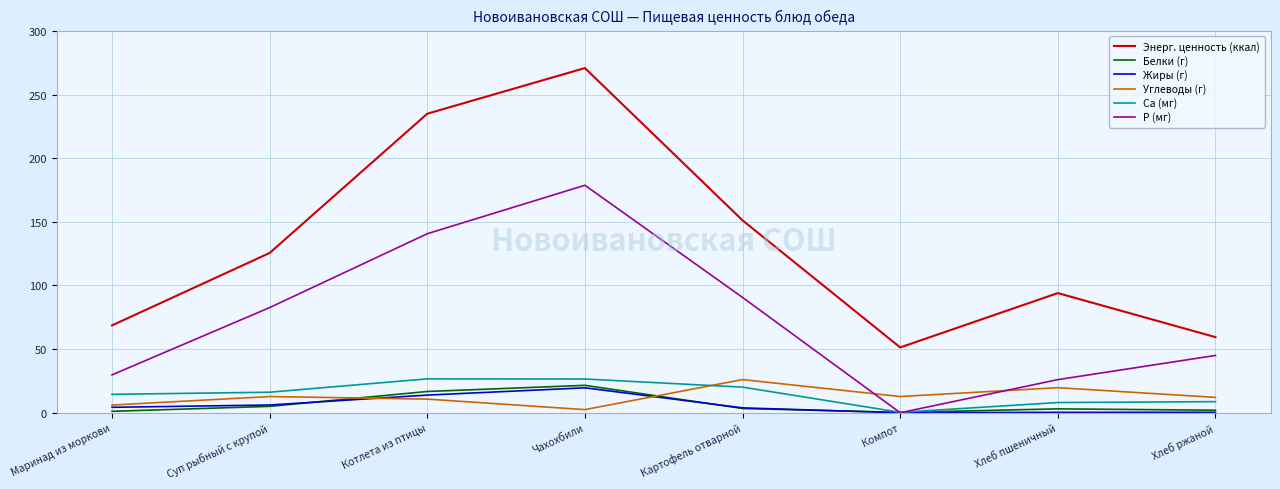

How many lines are shown in the chart?

6